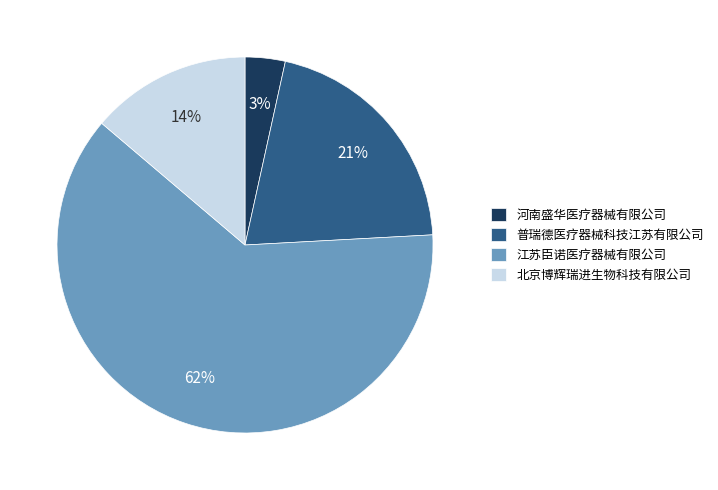

Which category has the biggest portion of the pie?

江苏臣诺医疗器械有限公司